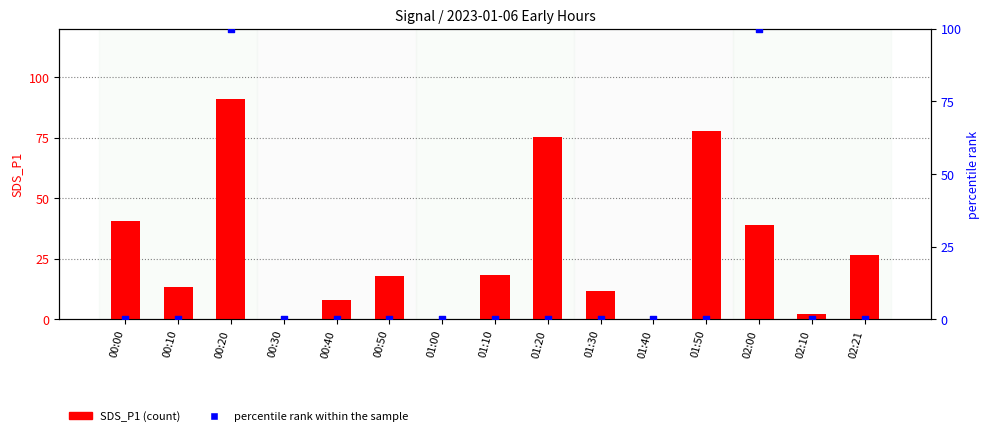

What are all the series names shown in the legend?

SDS_P1 (count), percentile rank within the sample